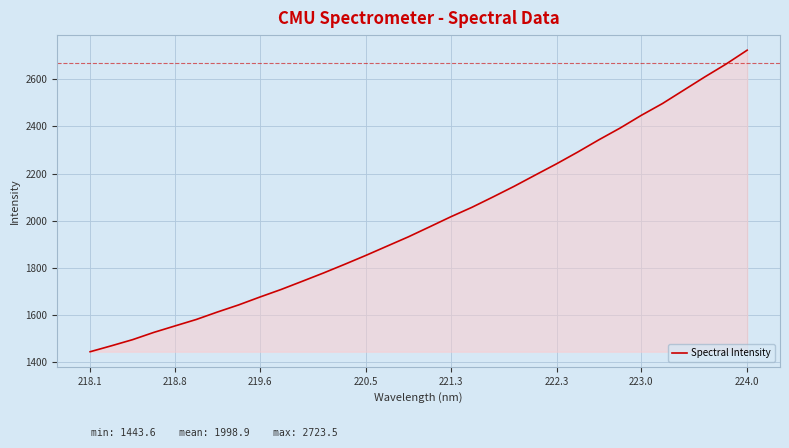

What is the greatest value displayed?

2723.5